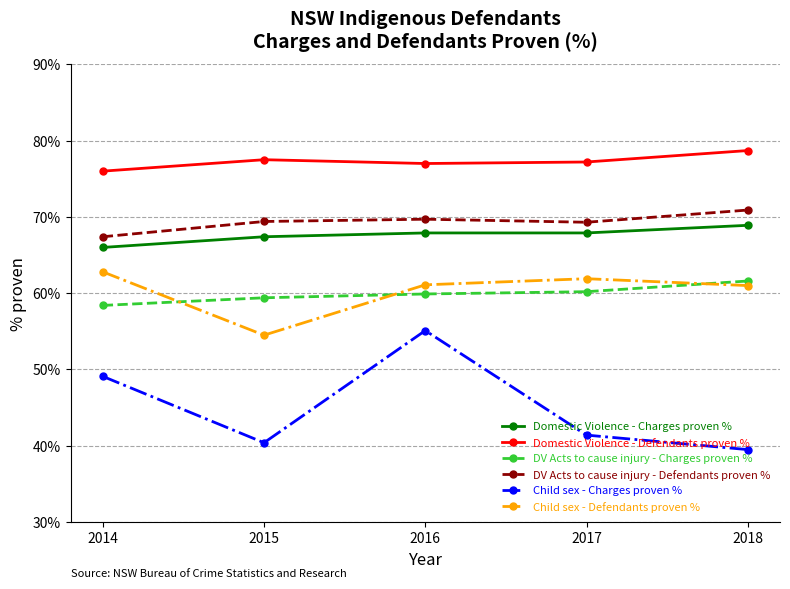

The value of Child sex - Charges proven % at 2015 is 40.4. True or false?

True